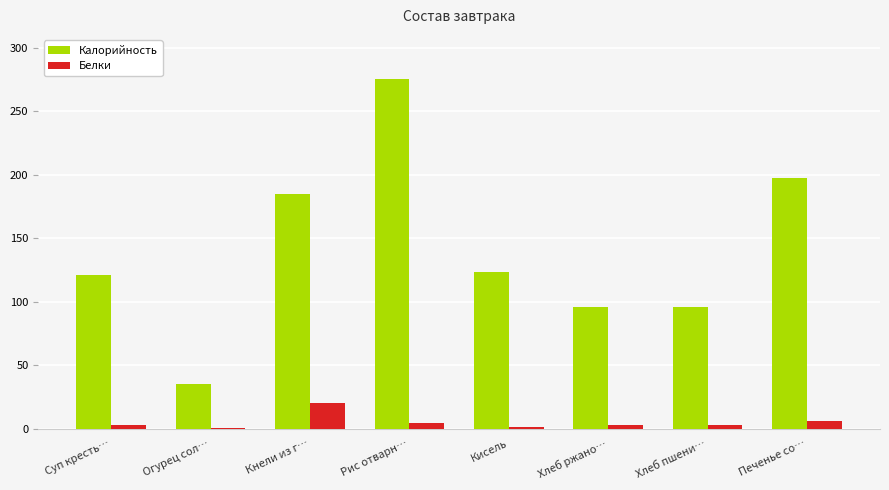

What is the average value of the Калорийность series?

141.1